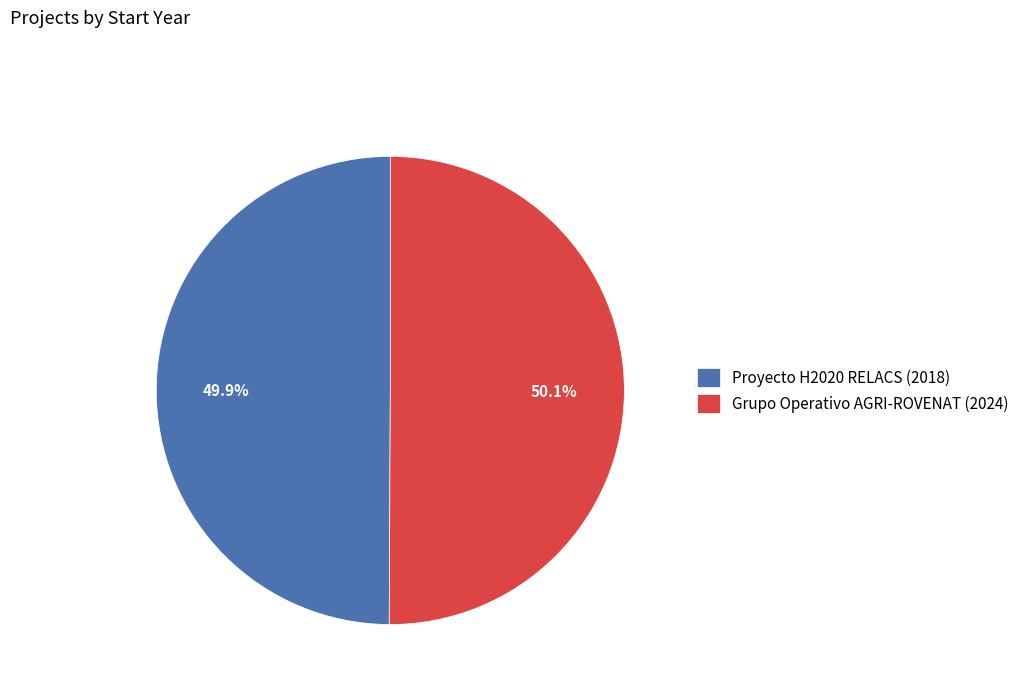

What portion of the pie excludes Grupo Operativo AGRI-ROVENAT (2024)?

49.9%